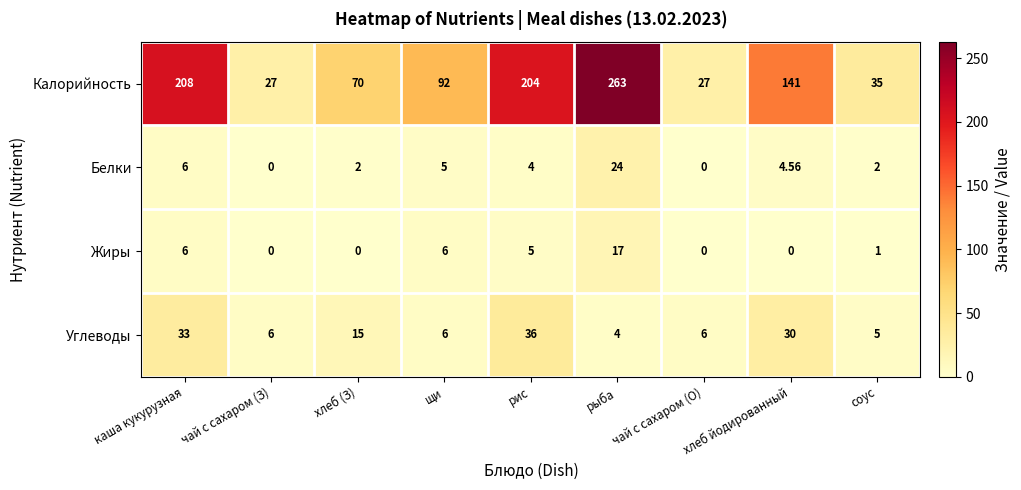

Which series changed the most between рис and чай с сахаром (О)?

Калорийность